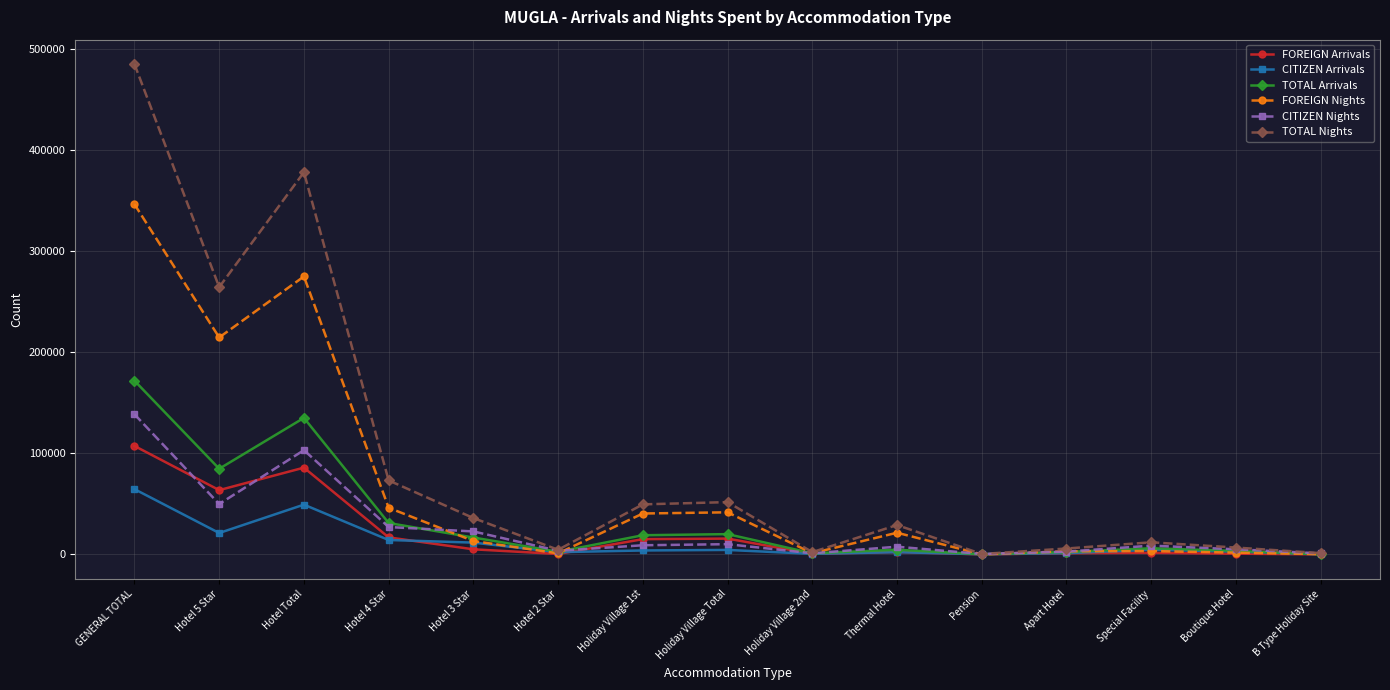

The CITIZEN Nights series shows 983 at B Type Holiday Site. True or false?

True